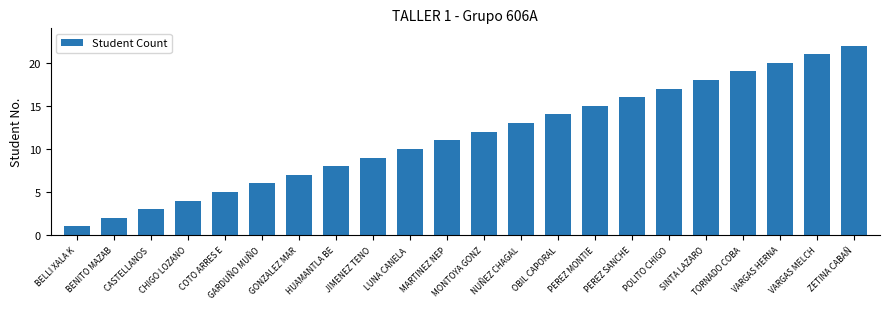

What is the sum of all values?

253